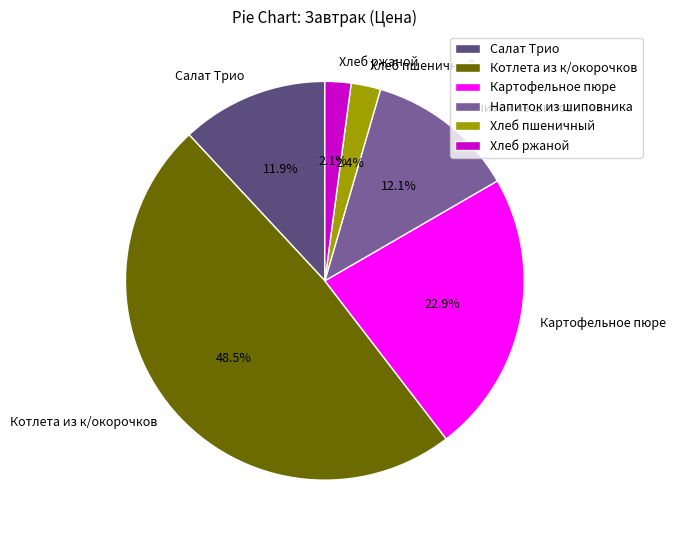

Count the number of slices in the pie.

6